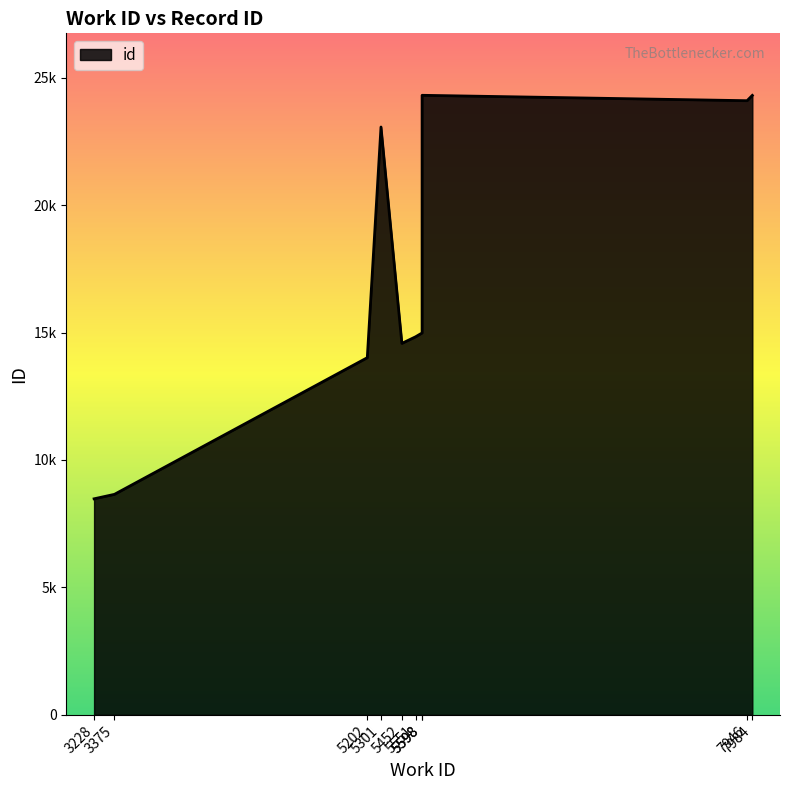

Is it true that the value at 7946 is 24094?

True